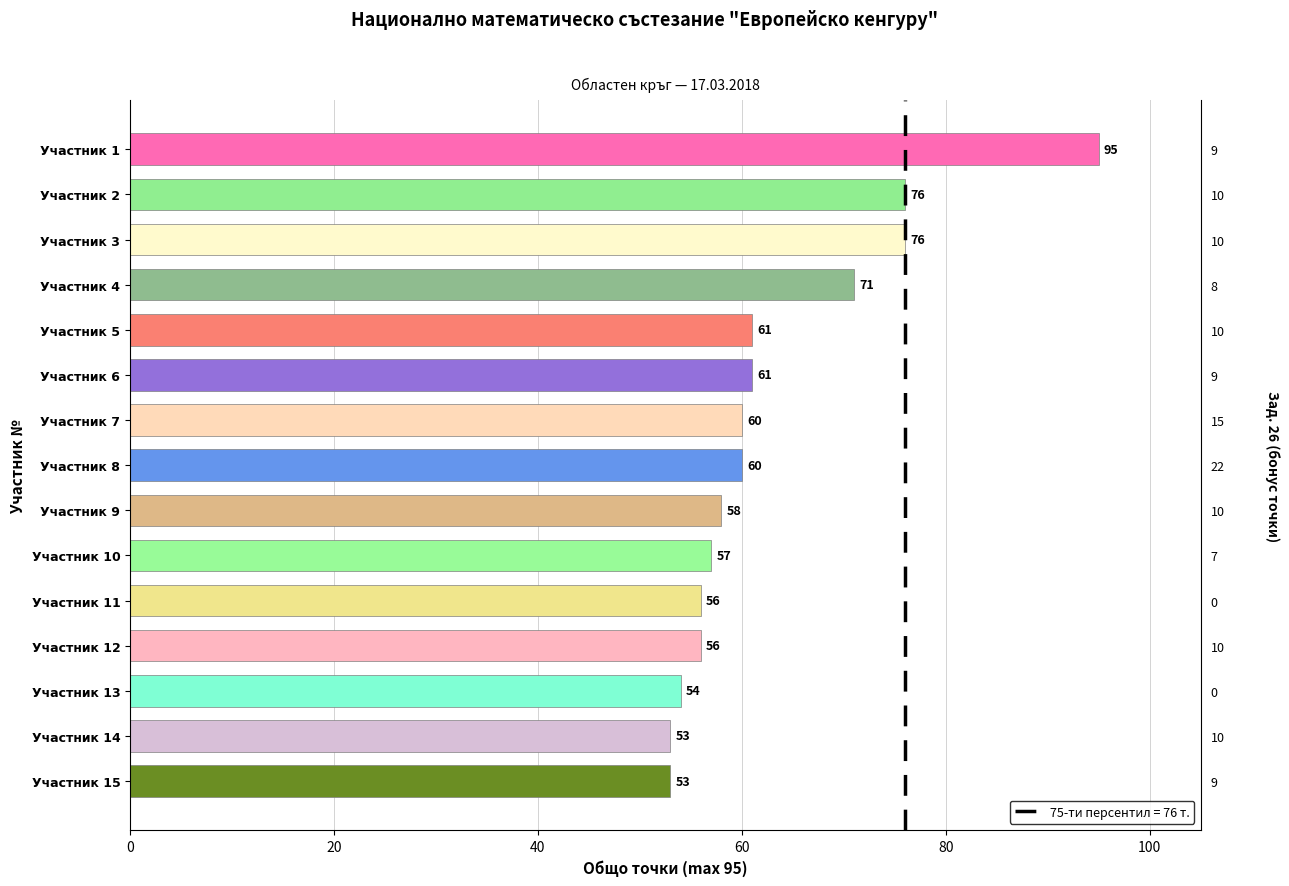

Approximately how many times larger is the value at Участник 10 compared to Участник 1?

0.6